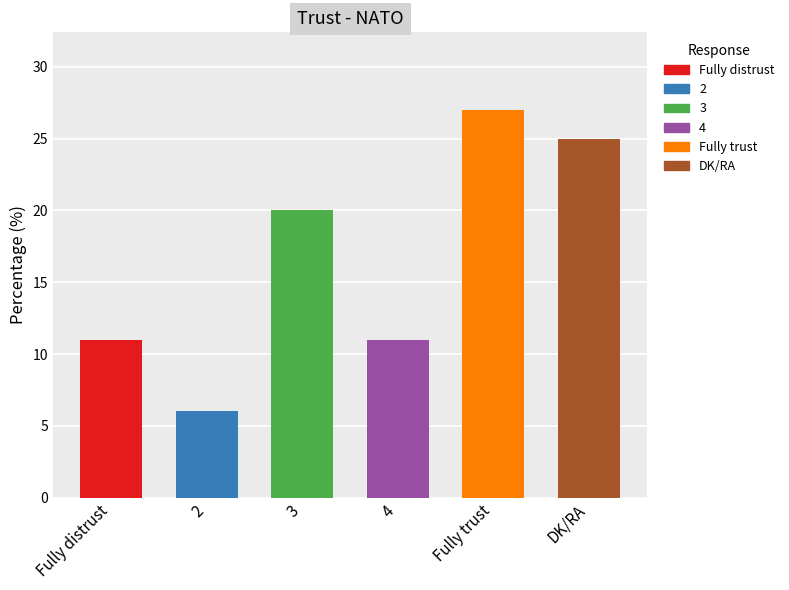

What is the sum of all values?

100